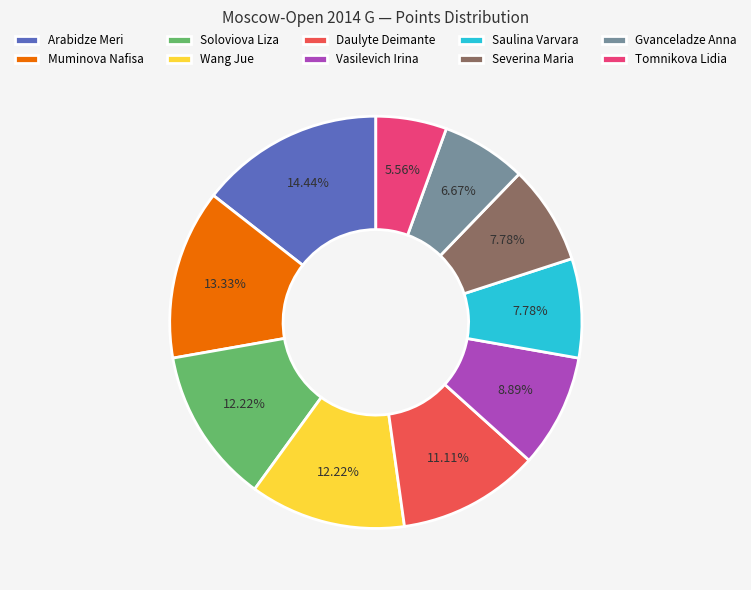

To the nearest percent, what is the difference between the Saulina Varvara and Wang Jue slice percentages?

4%